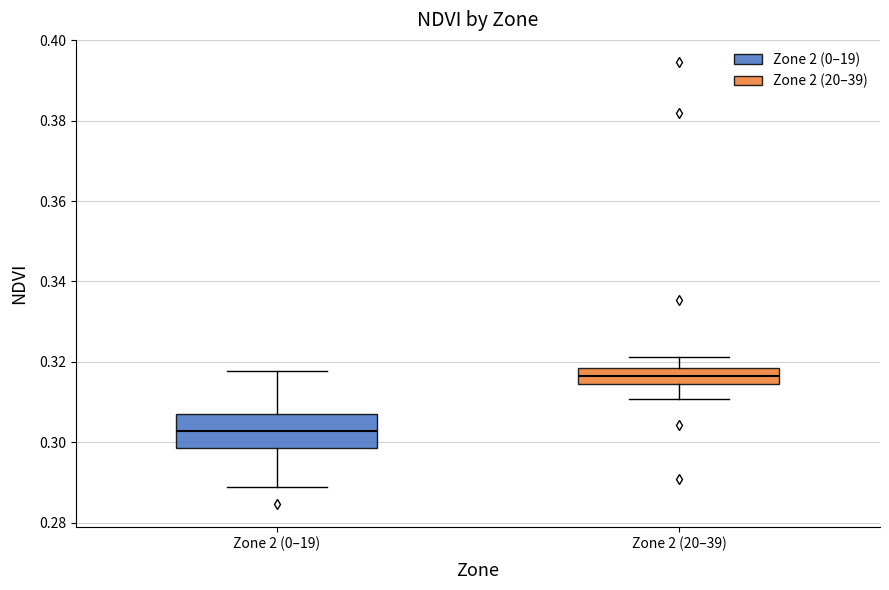

Comparing the boxes themselves (not the whiskers), which one is the tallest?

Zone 2 (0–19)